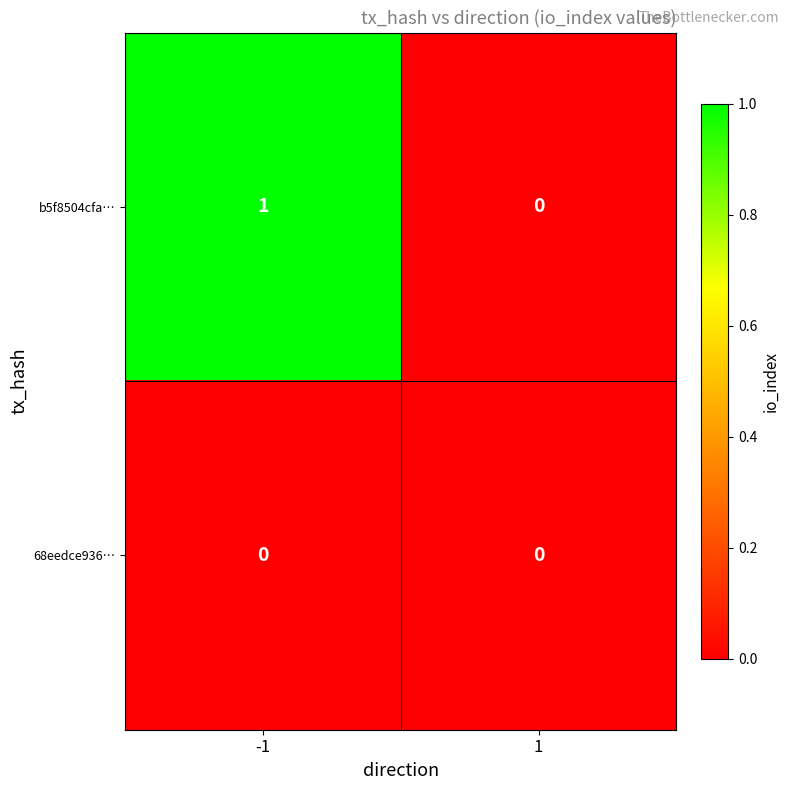

Which series changed the most between -1 and 1?

b5f8504cfa…